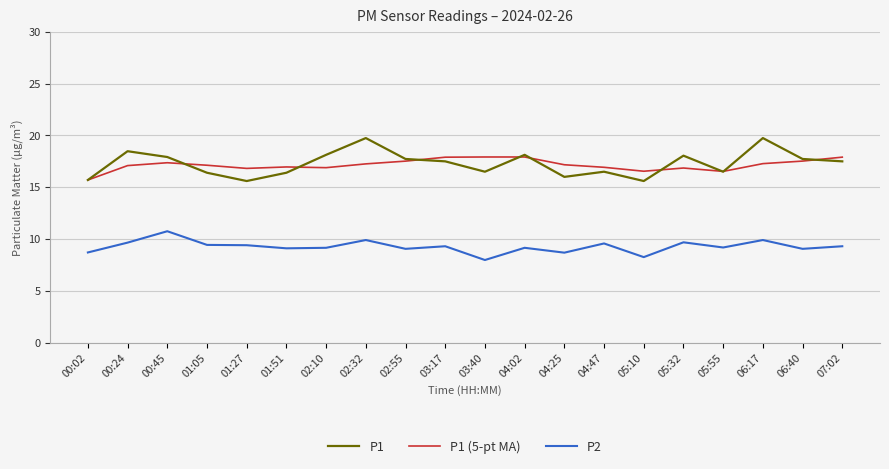

What is the average value of the P1 series?

17.3